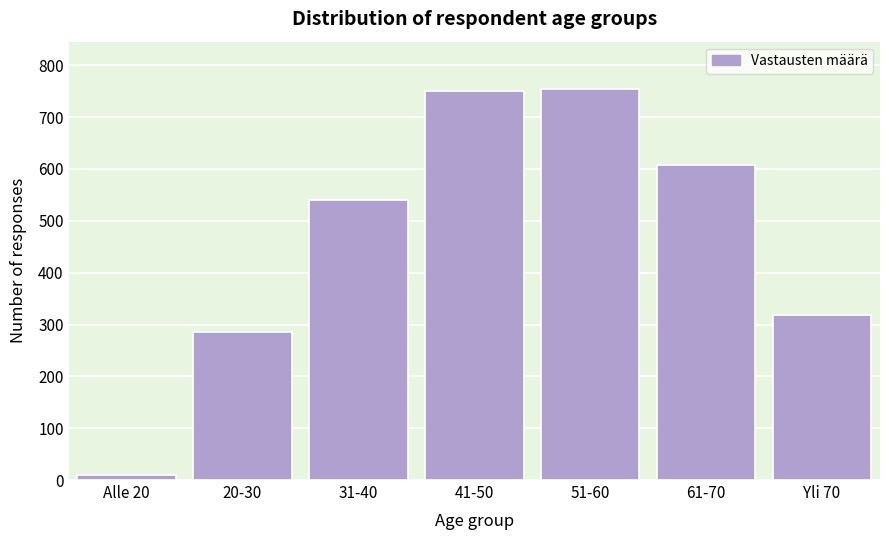

Reading left to right, extract all data points from this chart.

Alle 20=9	20-30=286	31-40=540	41-50=751	51-60=755	61-70=607	Yli 70=319